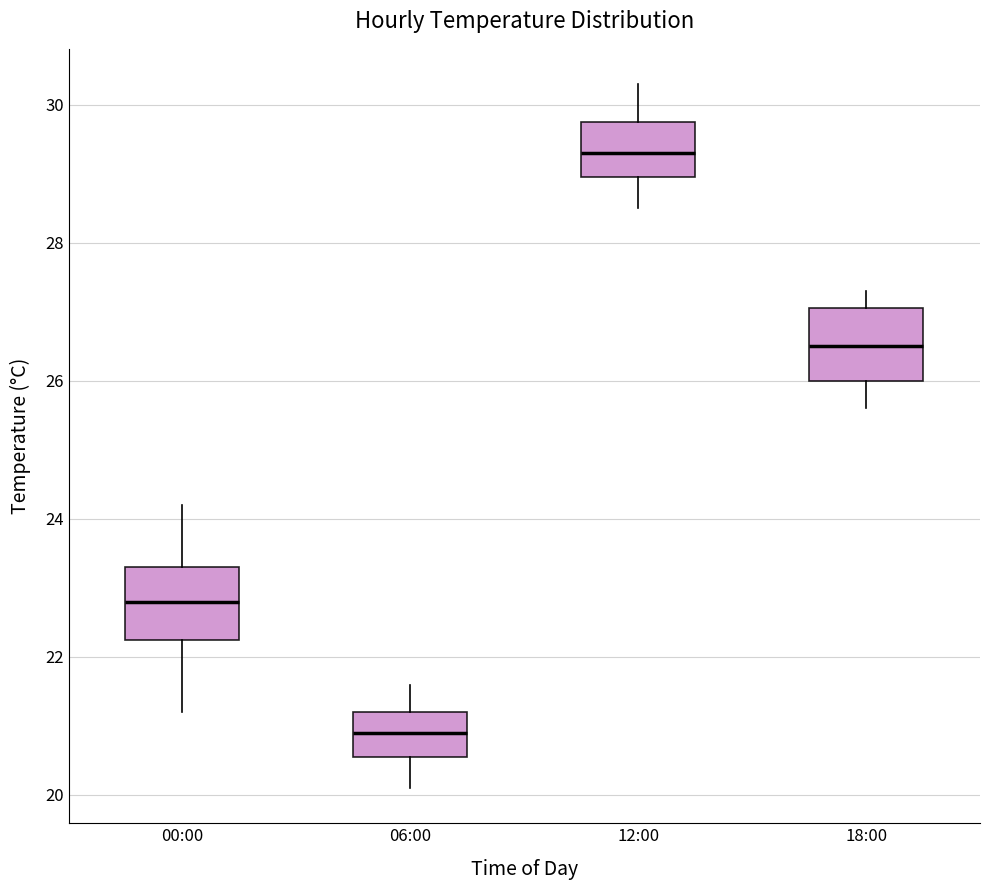

Reading left to right, read every box against the y-axis: the position of its median line, the range the box covers, and the ends of its whiskers. The values are not printed on the chart, so give them approximately, as read against the axis.

00:00: median 22.8, box 22.2 to 23.4, whiskers 21.2 to 24.2
06:00: median 21.0, box 20.6 to 21.2, whiskers 20.2 to 21.6
12:00: median 29.4, box 29.0 to 29.8, whiskers 28.6 to 30.4
18:00: median 26.6, box 26.0 to 27.0, whiskers 25.6 to 27.4